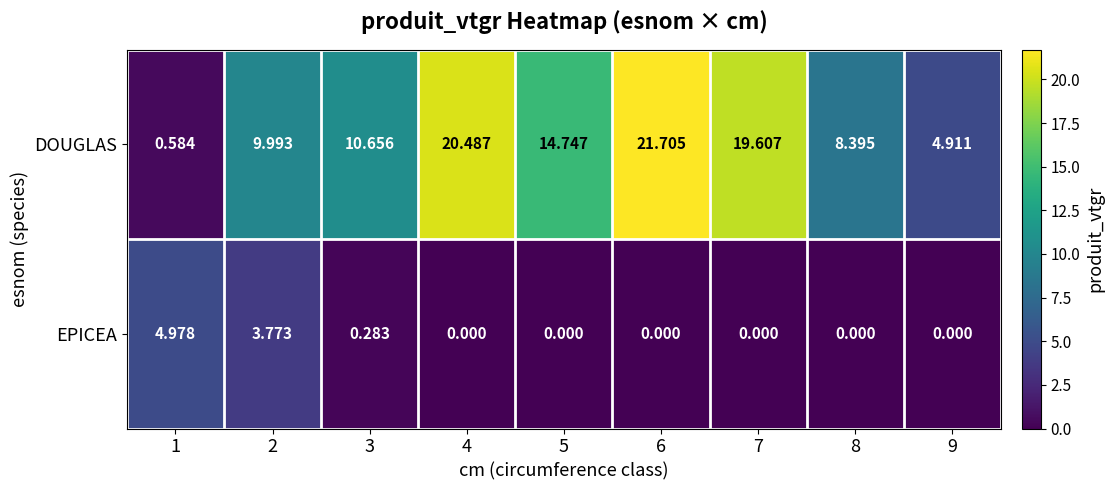

Which series has the largest total across all categories?

DOUGLAS